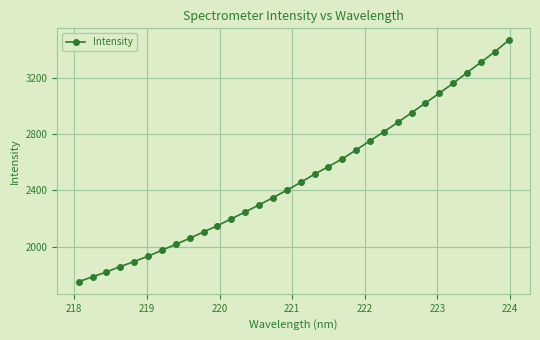

What is the difference between the maximum and minimum values?

1710.0